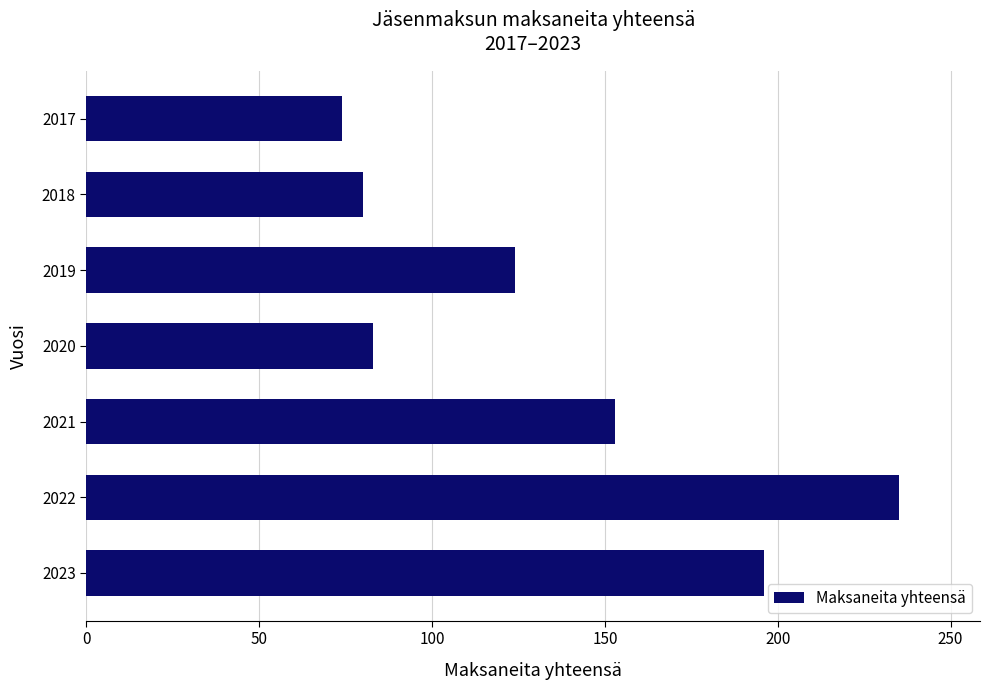

The value at 2022 is 348. True or false?

False